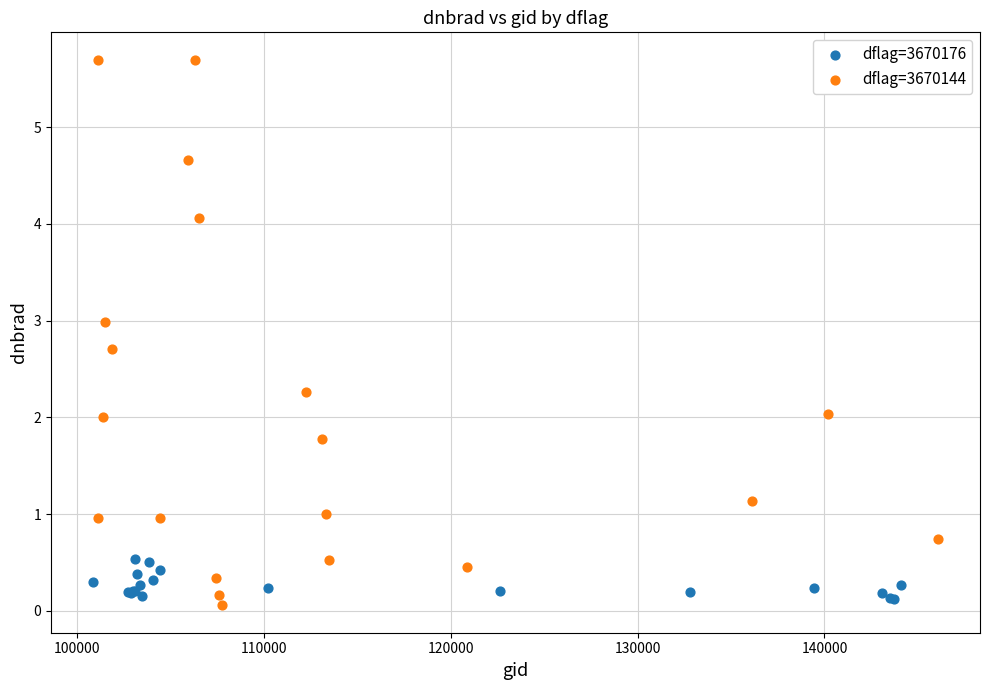

Which series has the widest spread of Y values?

dflag=3670144